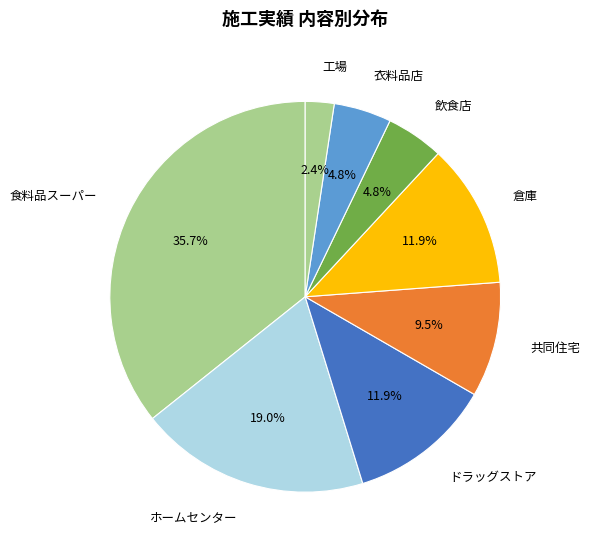

To the nearest percent, what is the difference between the 食料品スーパー and ドラッグストア slice percentages?

24%